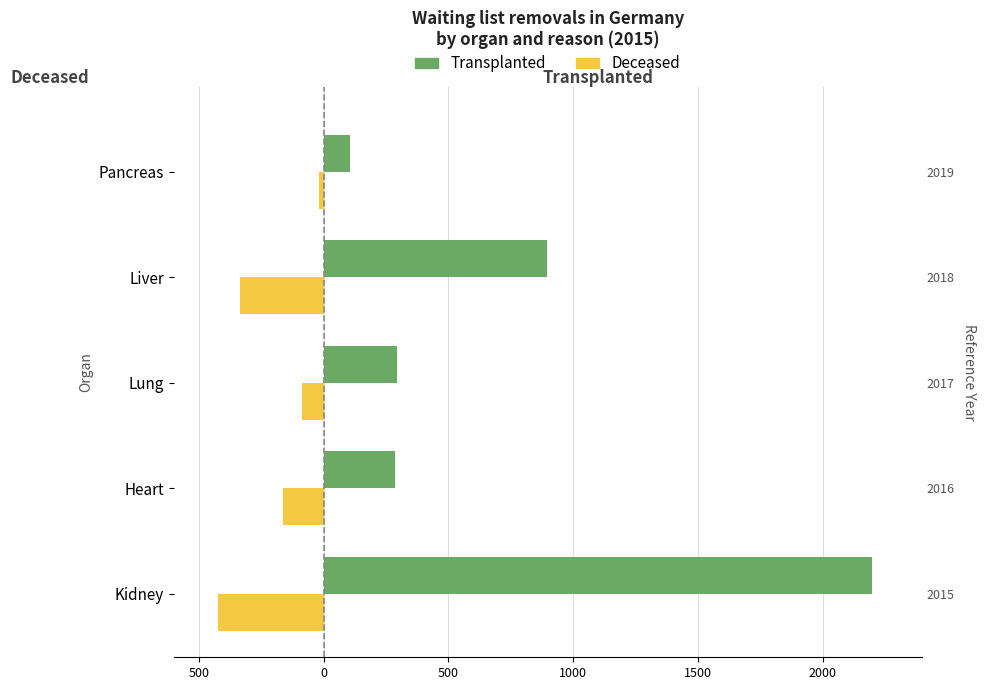

Is it true that Deceased equals -90 at Heart?

False